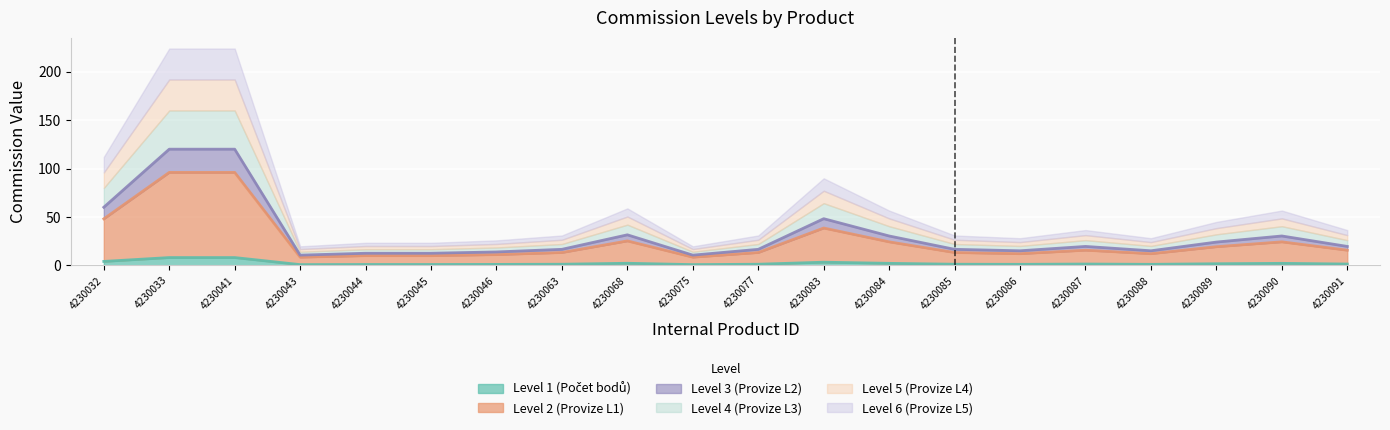

What is the total value across all series at 4230046?

25.8